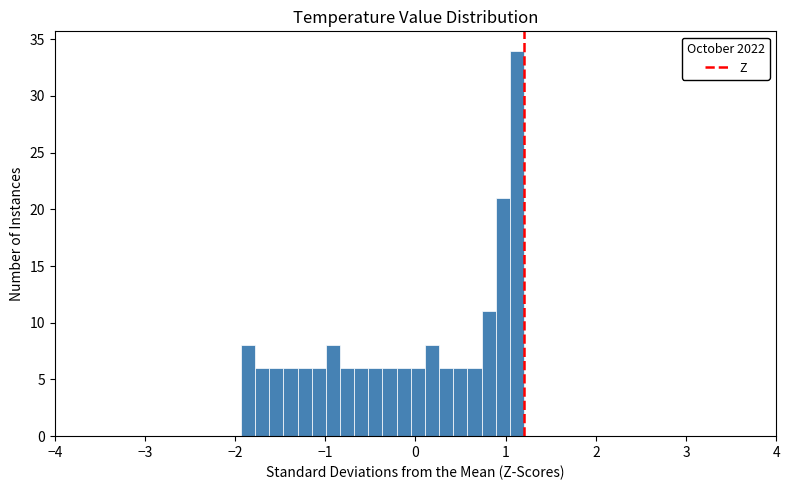

Read against the x-axis, roughly where is the centre of the tallest bar?

1.1